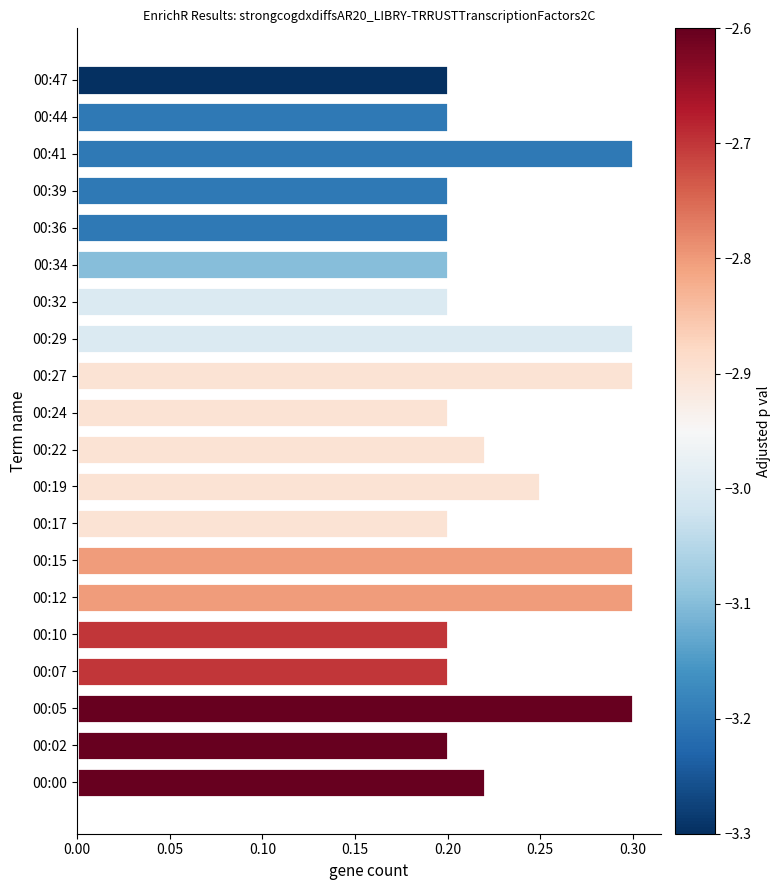

What is the maximum value shown in the chart?

0.3